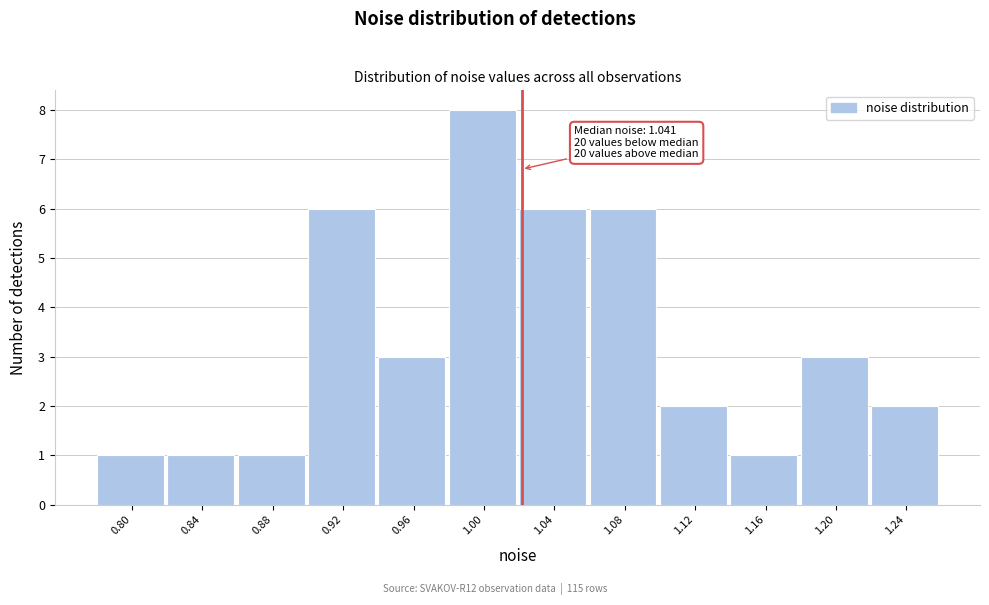

Reading left to right, transcribe all the data shown in this chart.

1	1	1	6	3	8	6	6	2	1	3	2